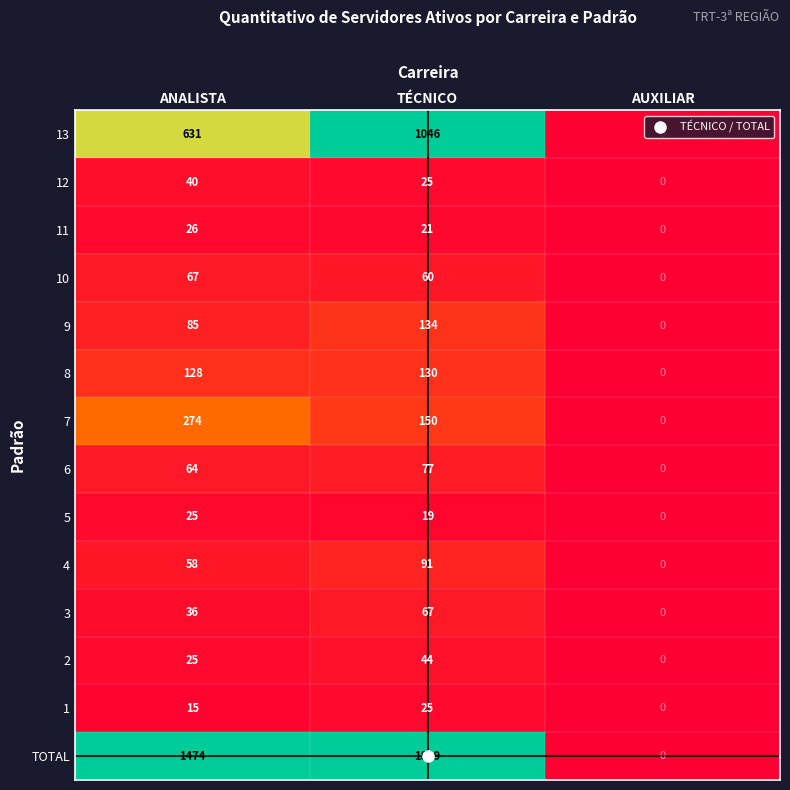

What is the greatest value displayed?

1889